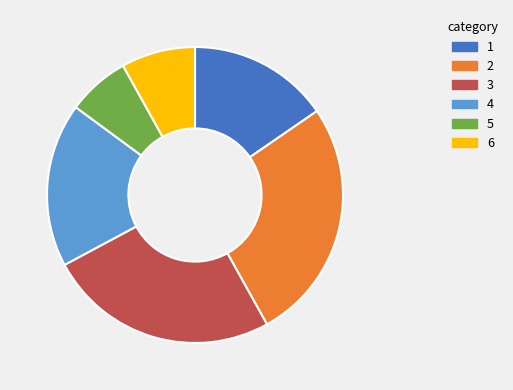

Does any single category account for the majority?

No